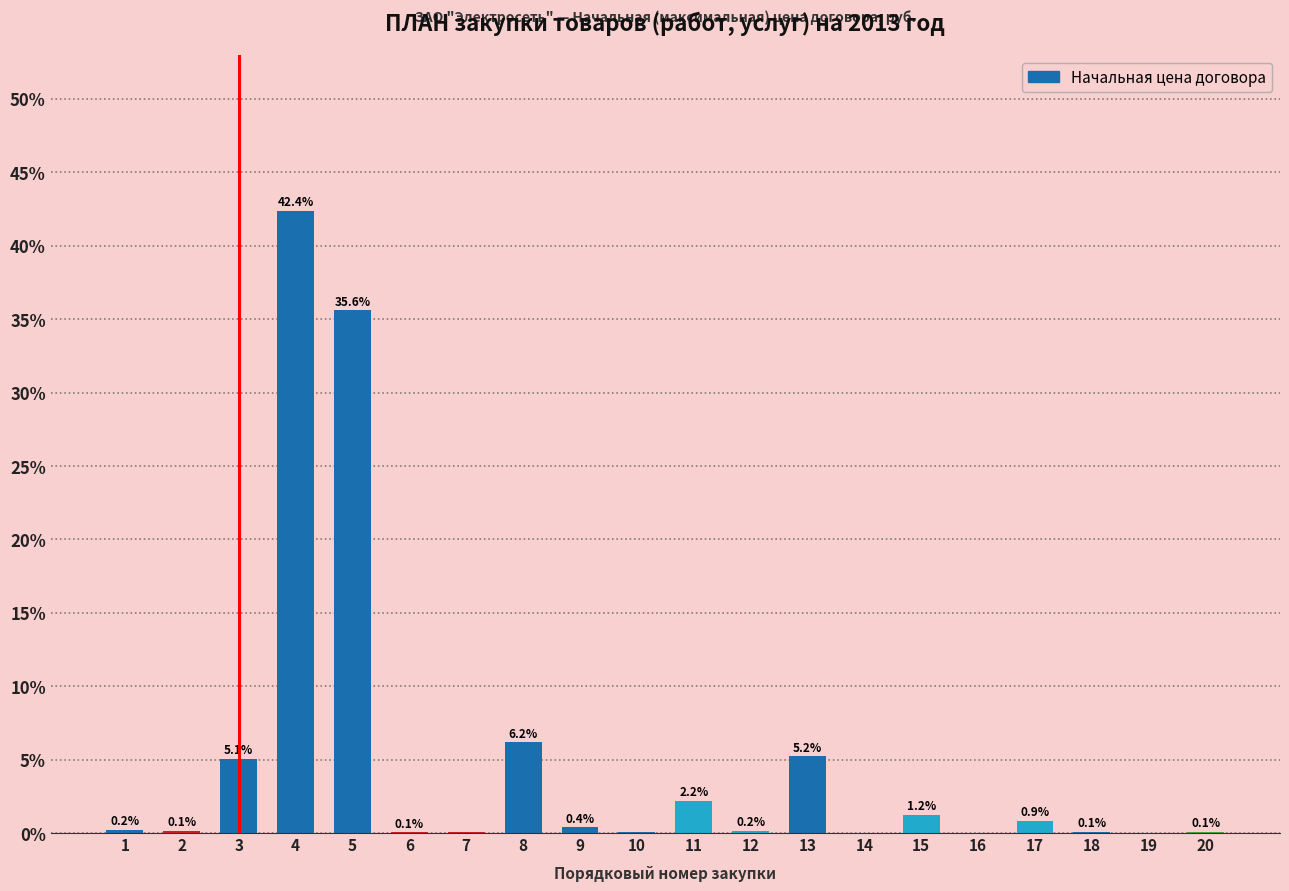

Which has a higher value, 10 or 15?

15